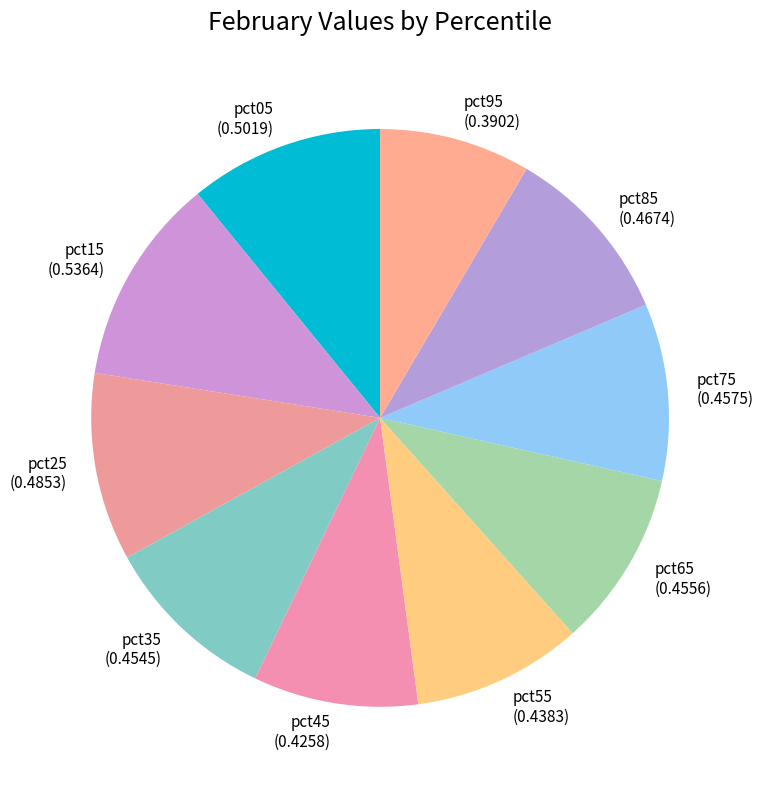

What is the largest slice in the pie chart?

pct15